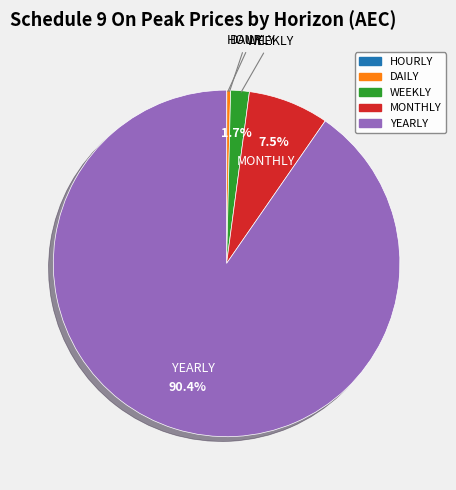

What is the largest slice in the pie chart?

YEARLY